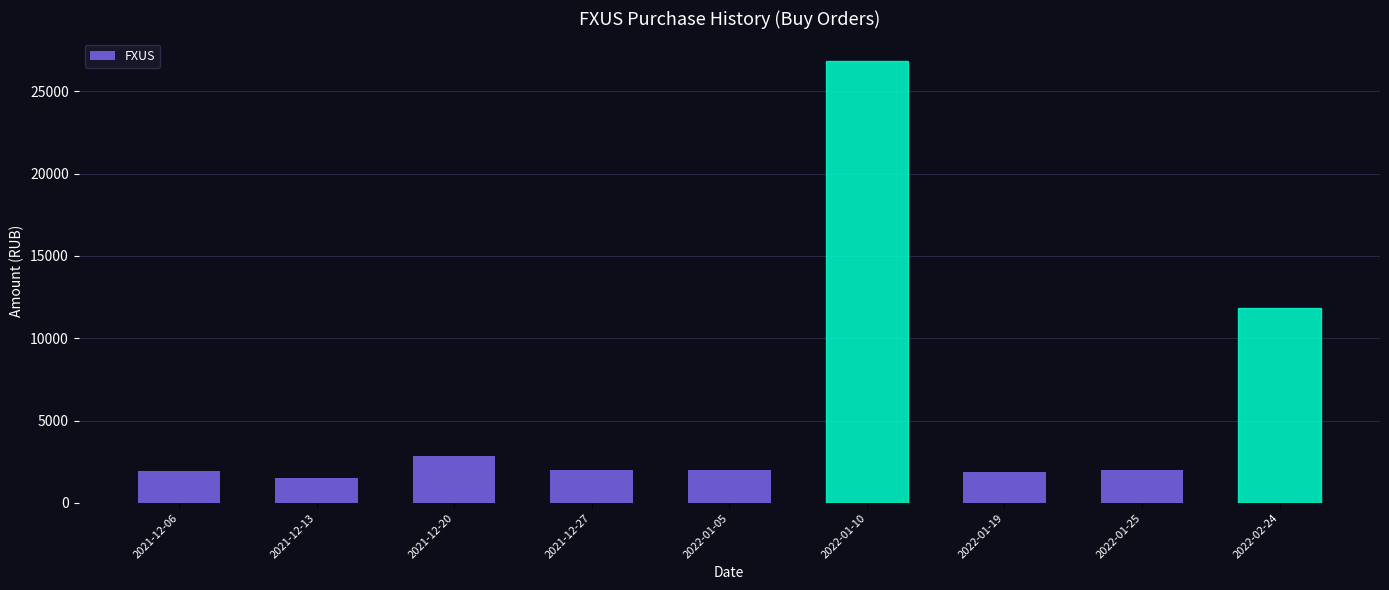

At which label is the value closest to 14190?

2022-02-24